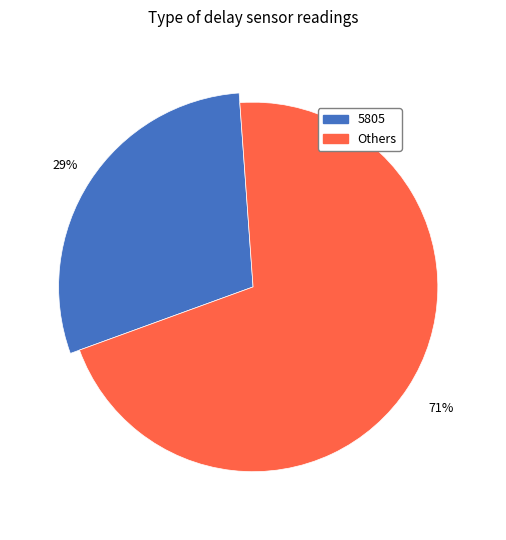

Does 5808 represent more than half of the total?

No